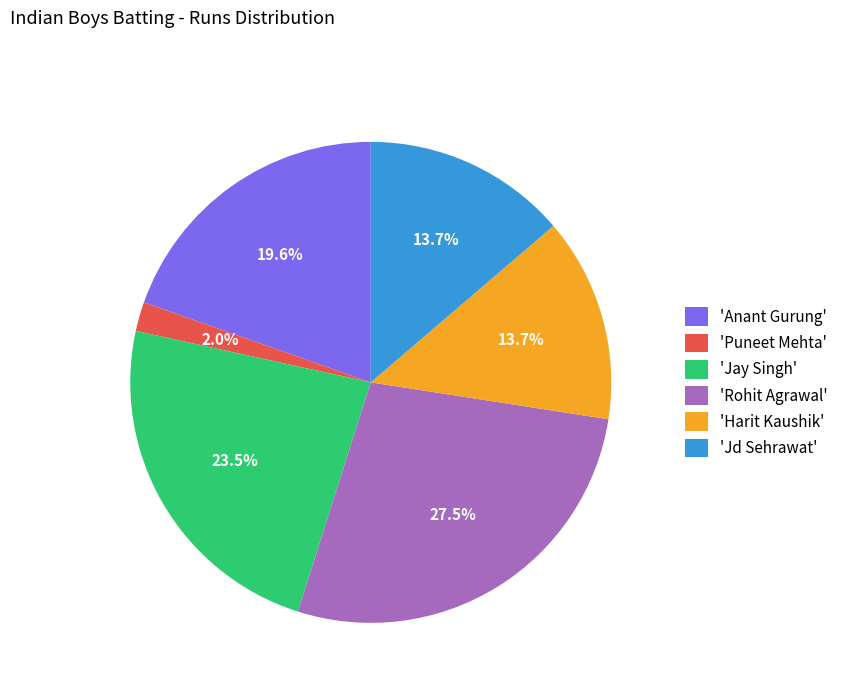

Approximately how many times larger is the value at 'Anant Gurung' compared to 'Jd Sehrawat'?

1.4